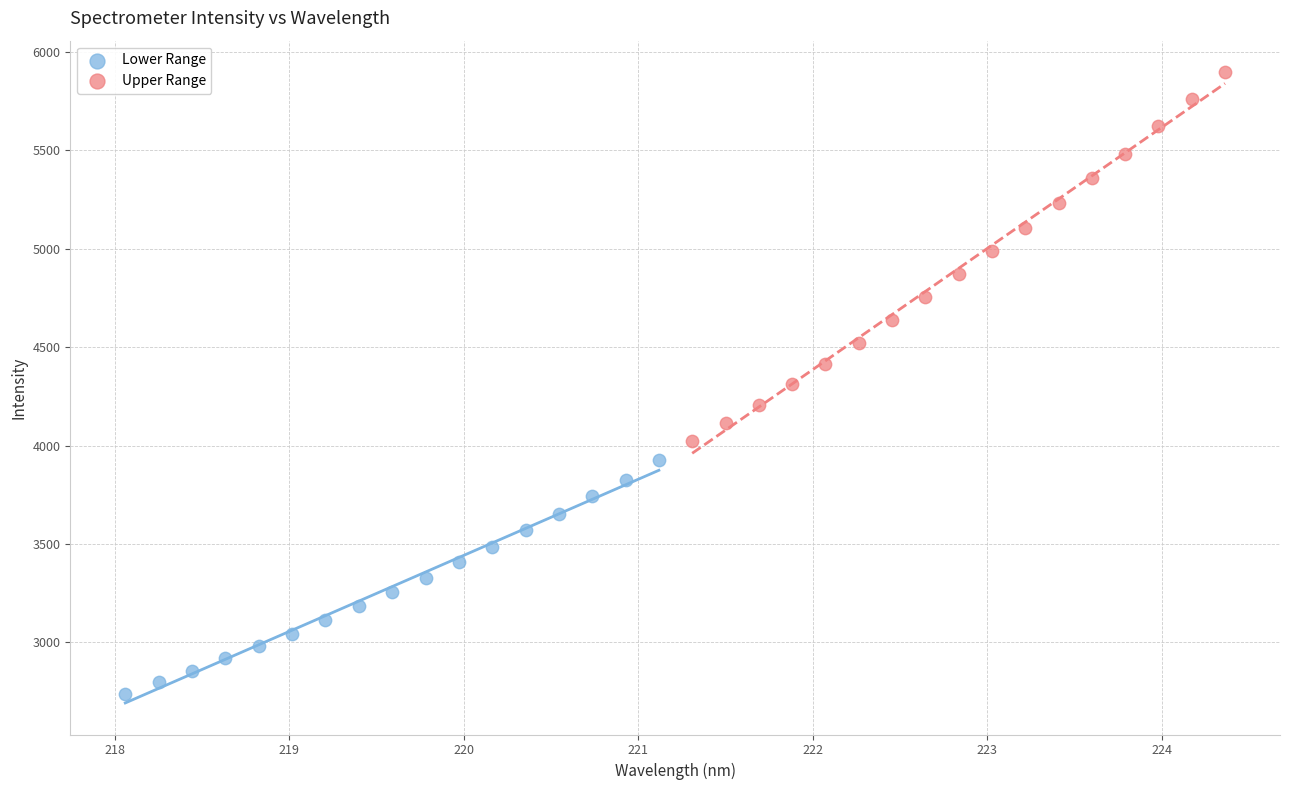

Which series has the widest spread of Y values?

Upper Range